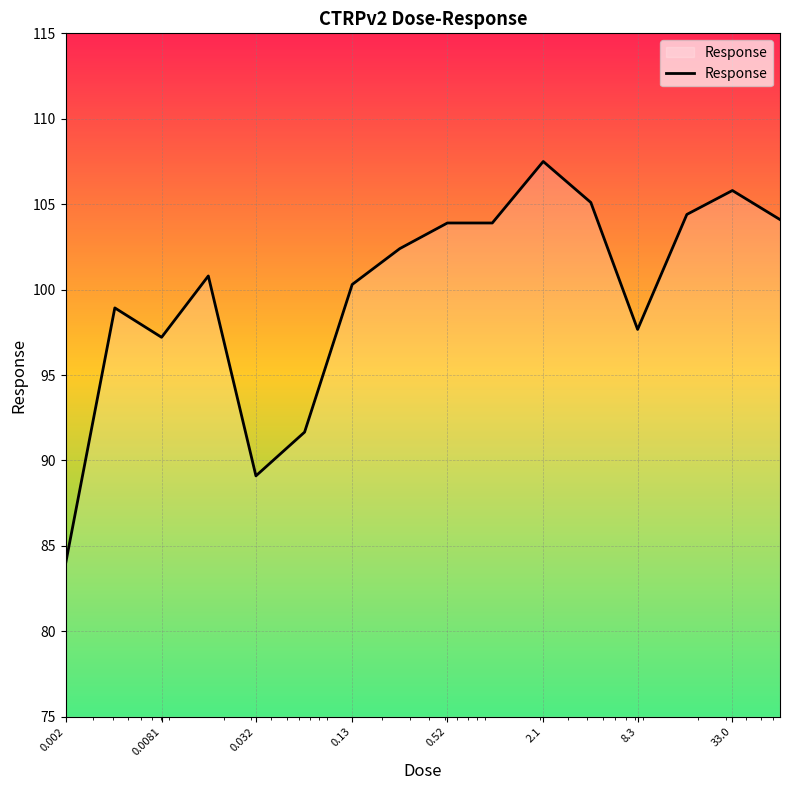

Does the chart display data point markers on the line(s)?

No